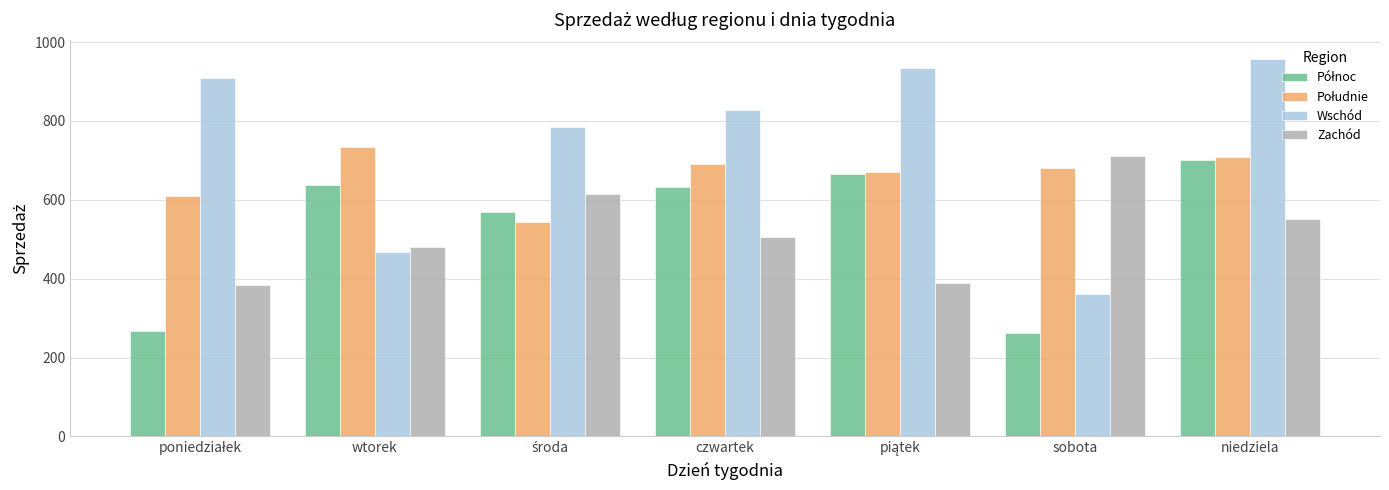

What is the minimum value shown in the chart?

262